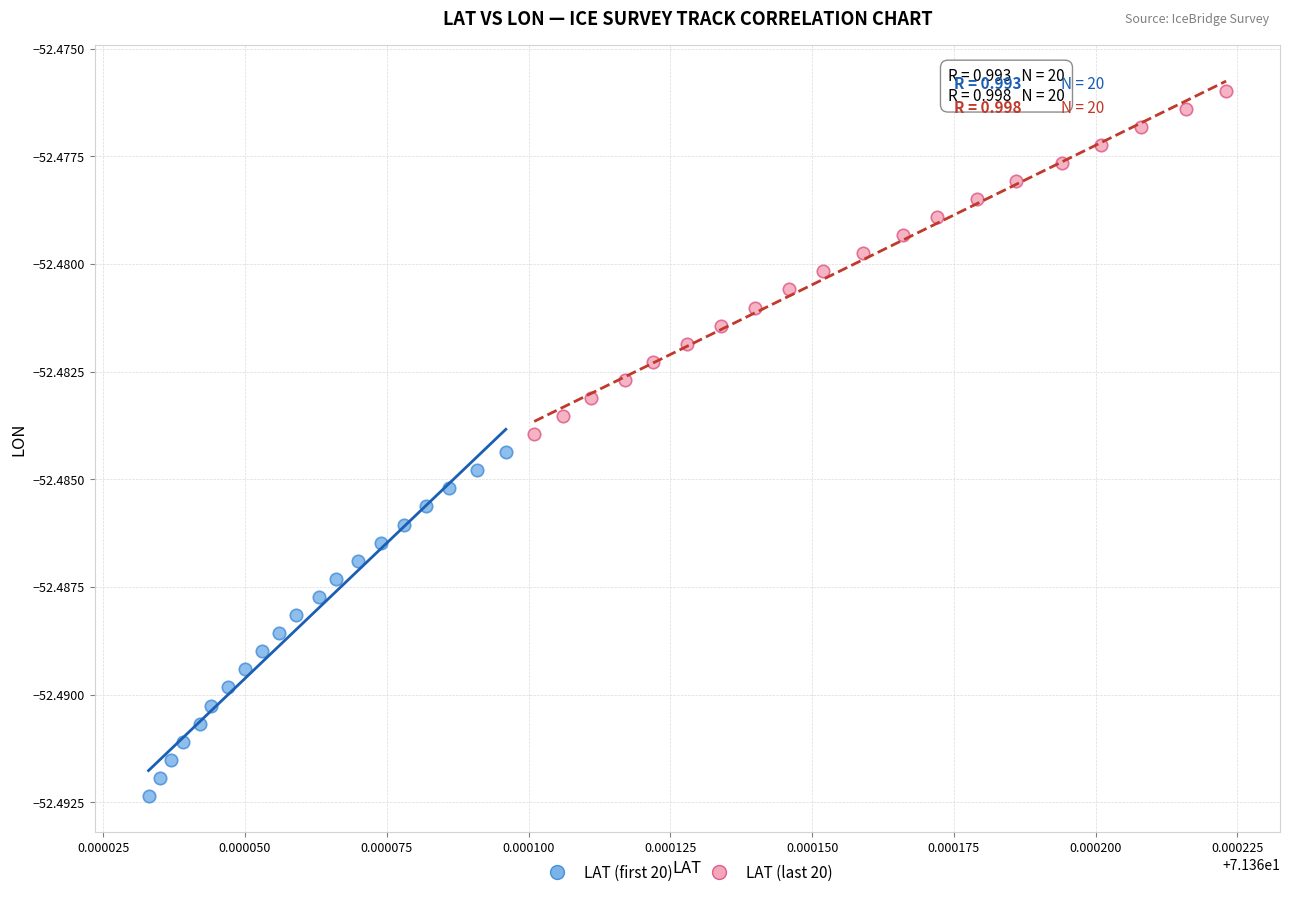

Which series contains the highest Y value?

LAT (last 20)